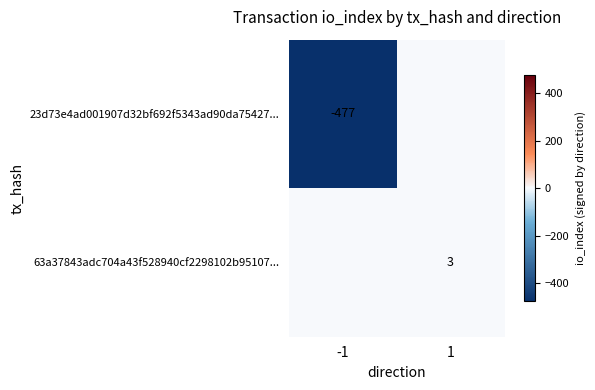

The value of 23d73e4ad001907d32bf692f5343ad90da75427... at -1 is -313. True or false?

False